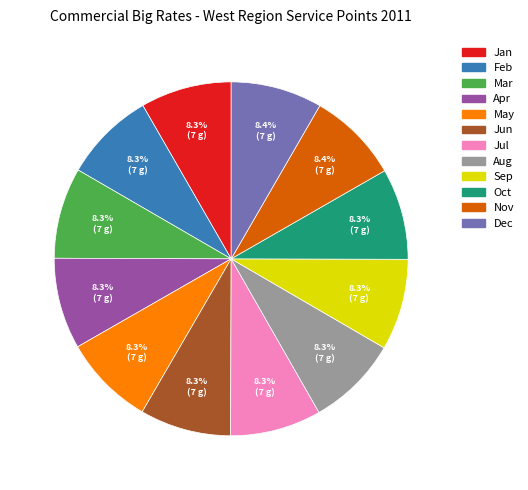

What portion of the pie excludes Apr?

91.7%